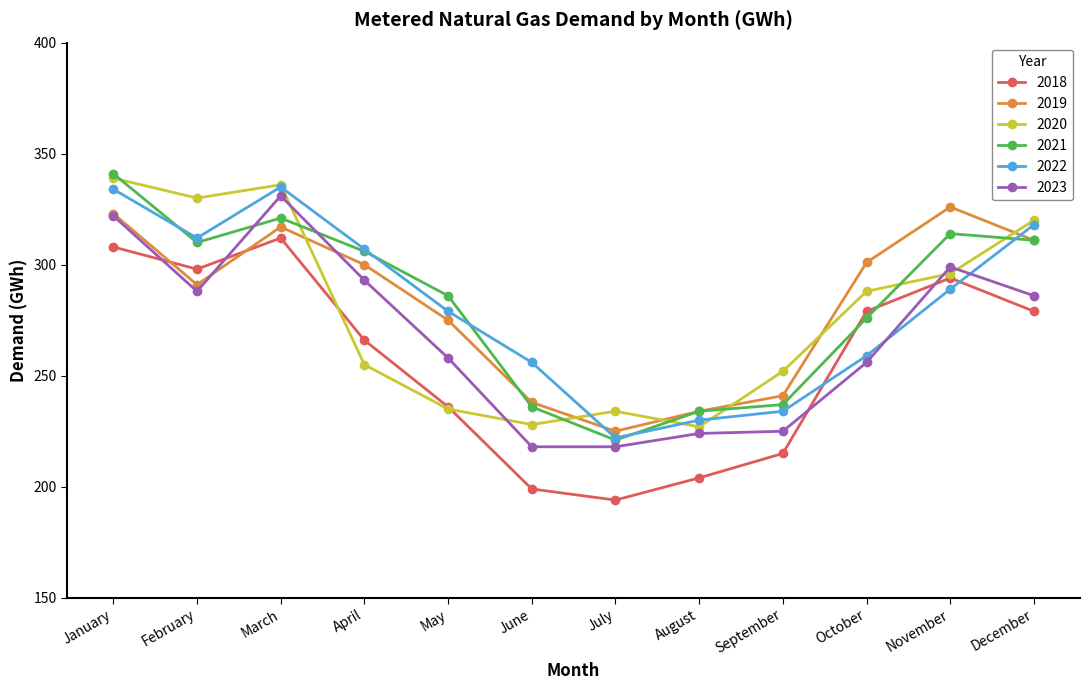

Where is 2018 nearest to the value 253?

April